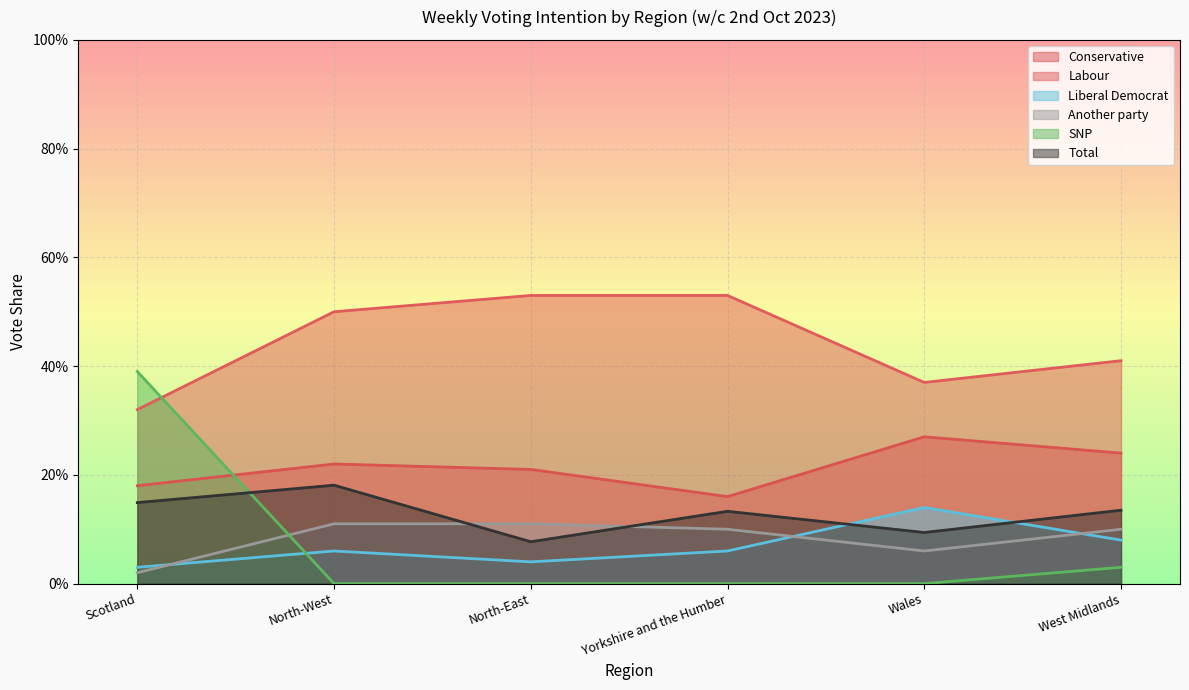

How many distinct data groups are displayed?

6